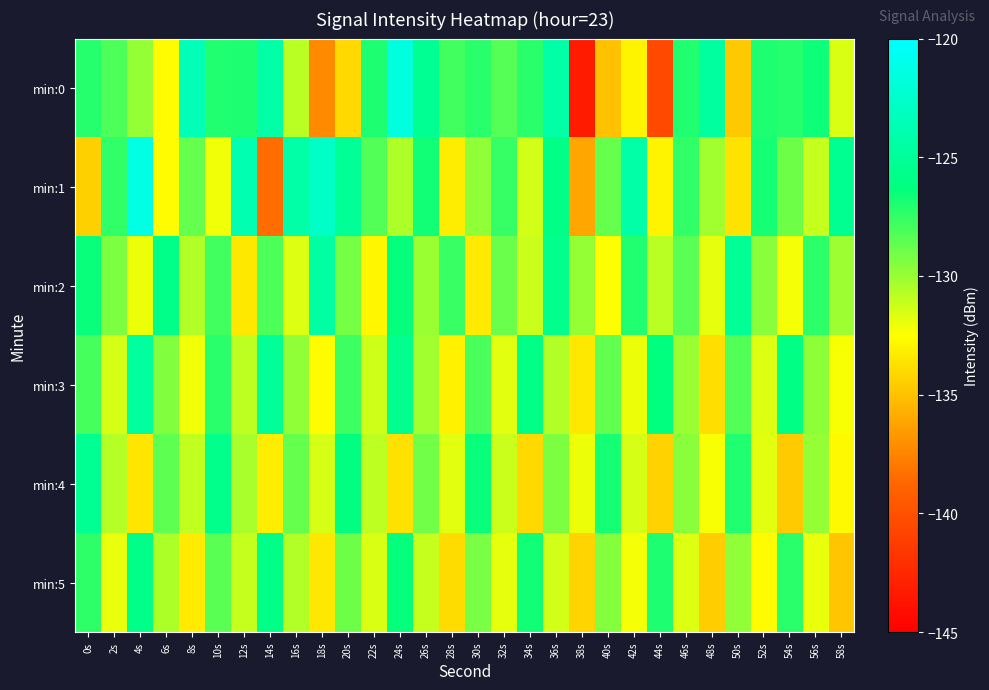

Reading right to left, extract all data points from this chart.

min:0: 58s=-131.6	56s=-126.6	54s=-127.1	52s=-127.0	50s=-134.7	48s=-124.8	46s=-127.1	44s=-140.4	42s=-132.9	40s=-135.0	38s=-143.3	36s=-124.4	34s=-127.3	32s=-128.3	30s=-127.3	28s=-127.9	26s=-125.3	24s=-121.6	22s=-127.0	20s=-134.0	18s=-137.2	16s=-130.8	14s=-124.4	12s=-127.0	10s=-127.0	8s=-123.5	6s=-132.7	4s=-130.0	2s=-128.1	0s=-127.2
min:1: 58s=-125.4	56s=-131.1	54s=-128.9	52s=-126.8	50s=-133.6	48s=-130.2	46s=-127.5	44s=-132.9	42s=-124.3	40s=-128.7	38s=-136.1	36s=-125.9	34s=-131.4	32s=-127.6	30s=-129.8	28s=-133.2	26s=-126.7	24s=-130.5	22s=-128.3	20s=-125.1	18s=-122.8	16s=-124.4	14s=-138.4	12s=-123.9	10s=-132.1	8s=-128.7	6s=-132.7	4s=-121.4	2s=-127.4	0s=-134.4
min:2: 58s=-130.1	56s=-127.4	54s=-132.3	52s=-129.6	50s=-125.2	48s=-131.9	46s=-128.4	44s=-130.8	42s=-127.1	40s=-132.5	38s=-129.9	36s=-125.6	34s=-131.2	32s=-128.8	30s=-133.3	28s=-127.7	26s=-130.0	24s=-126.4	22s=-132.8	20s=-129.1	18s=-124.5	16s=-131.7	14s=-128.2	12s=-133.4	10s=-127.9	8s=-130.6	6s=-125.8	4s=-132.1	2s=-129.3	0s=-126.5
min:3: 58s=-132.4	56s=-129.7	54s=-126.0	52s=-131.7	50s=-128.3	48s=-133.8	46s=-130.0	44s=-126.3	42s=-132.1	40s=-128.6	38s=-133.4	36s=-130.6	34s=-125.9	32s=-131.8	30s=-128.1	28s=-133.0	26s=-130.2	24s=-125.5	22s=-131.3	20s=-127.8	18s=-132.6	16s=-129.8	14s=-125.1	12s=-130.9	10s=-127.3	8s=-132.2	6s=-129.4	4s=-124.7	2s=-131.5	0s=-128.0
min:4: 58s=-132.7	56s=-129.9	54s=-134.6	52s=-131.8	50s=-127.1	48s=-132.4	46s=-129.6	44s=-134.3	42s=-131.5	40s=-126.8	38s=-132.1	36s=-129.3	34s=-134.0	32s=-131.2	30s=-126.5	28s=-131.8	26s=-129.0	24s=-133.7	22s=-130.9	20s=-126.2	18s=-131.5	16s=-128.7	14s=-133.2	12s=-130.4	10s=-125.7	8s=-131.0	6s=-128.5	4s=-133.5	2s=-130.7	0s=-125.3
min:5: 58s=-134.8	56s=-132.0	54s=-127.3	52s=-132.6	50s=-129.8	48s=-134.5	46s=-131.7	44s=-127.0	42s=-132.3	40s=-129.5	38s=-134.2	36s=-131.4	34s=-126.7	32s=-131.9	30s=-129.2	28s=-133.9	26s=-131.1	24s=-126.4	22s=-131.6	20s=-128.9	18s=-133.4	16s=-130.6	14s=-125.9	12s=-131.1	10s=-128.4	8s=-133.3	6s=-130.5	4s=-125.8	2s=-132.0	0s=-127.4